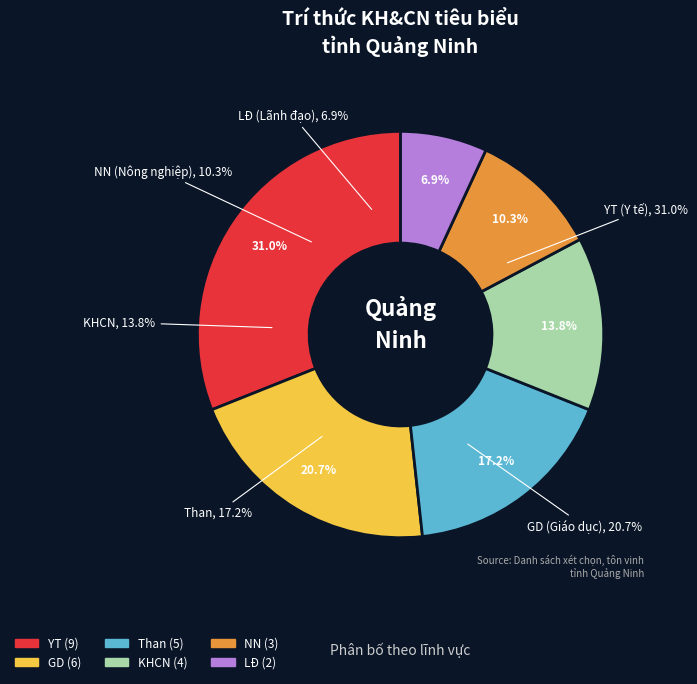

What percentage do YT and NN together represent?

41.4%